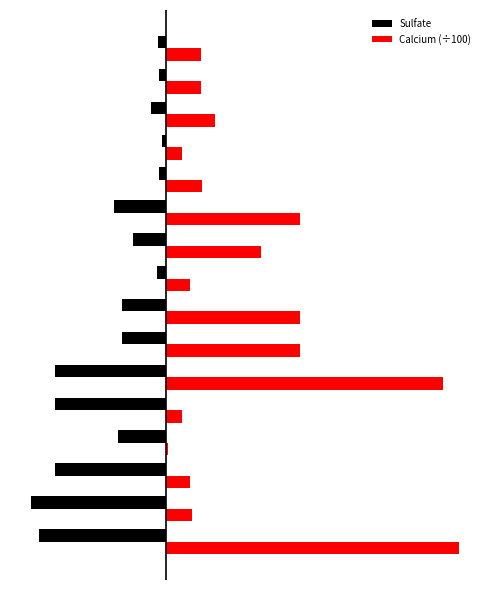

What are all the series names shown in the legend?

Sulfate, Calcium (÷100)